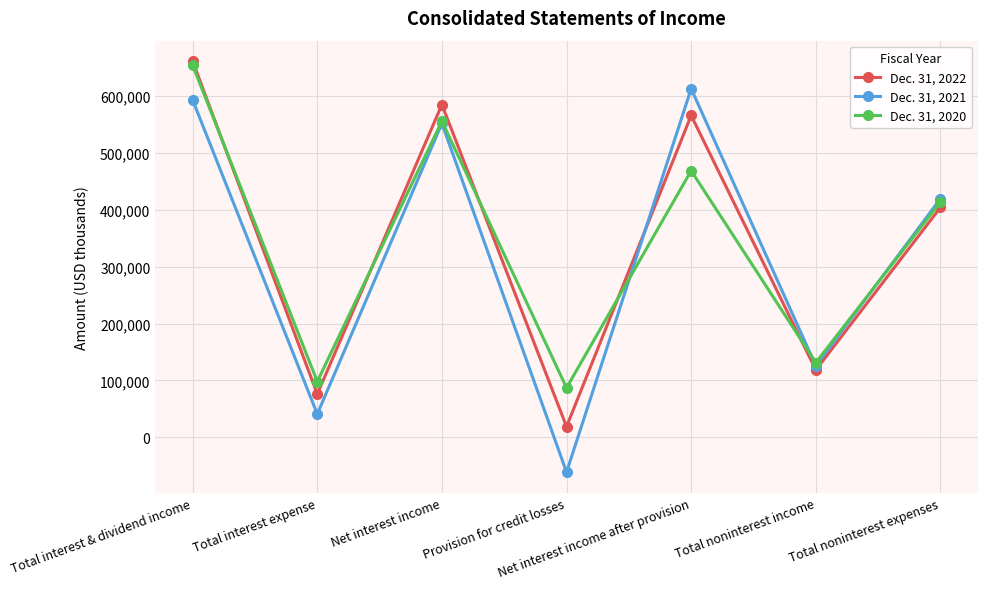

What is the maximum value shown in the chart?

660435